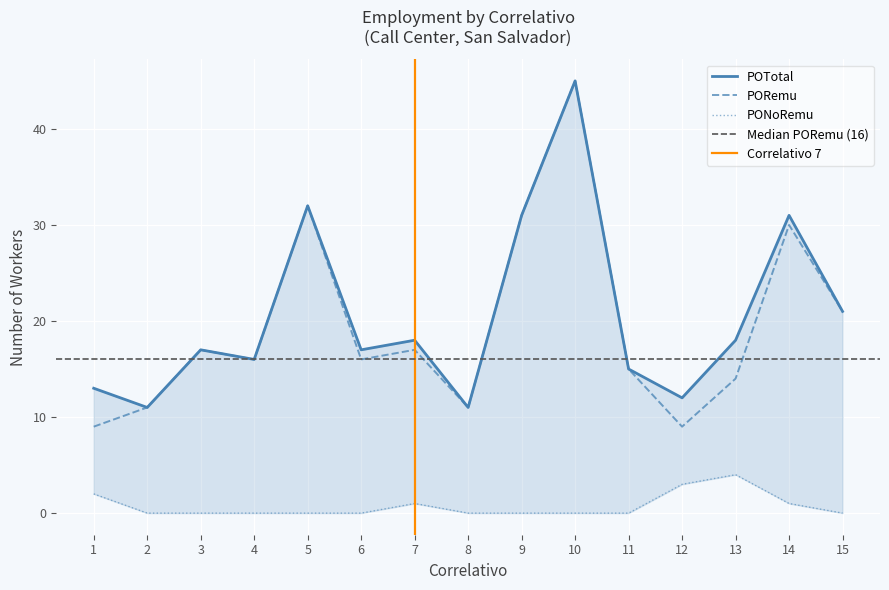

True or false: PONoRemu and PORemu intersect in this chart.

False